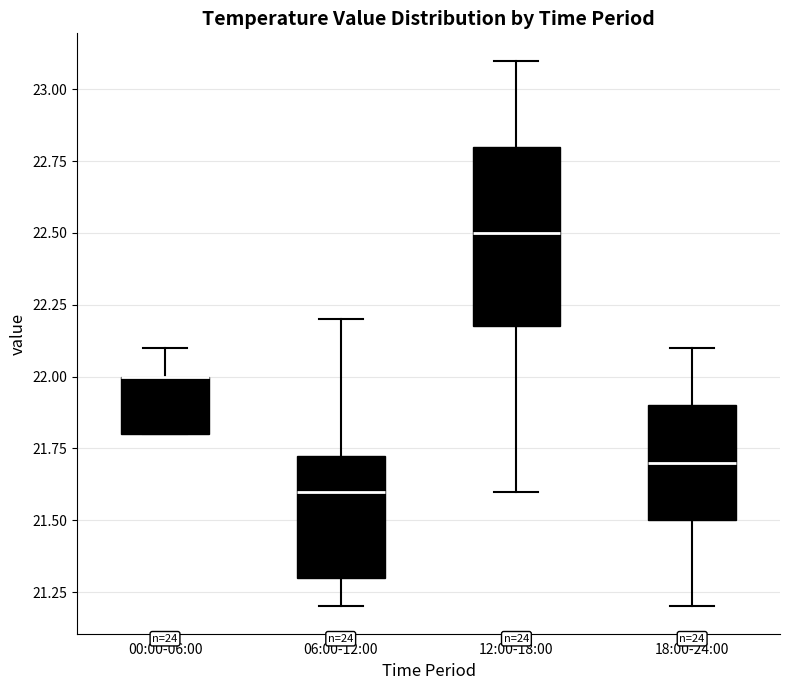

Reading left to right, read every box against the y-axis: the position of its median line, the range the box covers, and the ends of its whiskers. The values are not printed on the chart, so give them approximately, as read against the axis.

00:00-06:00: median 22.00 (drawn on the box's upper edge), box 21.80 to 22.00, whiskers 21.80 to 22.10
06:00-12:00: median 21.60, box 21.30 to 21.75, whiskers 21.20 to 22.20
12:00-18:00: median 22.50, box 22.20 to 22.80, whiskers 21.60 to 23.10
18:00-24:00: median 21.70, box 21.50 to 21.90, whiskers 21.20 to 22.10